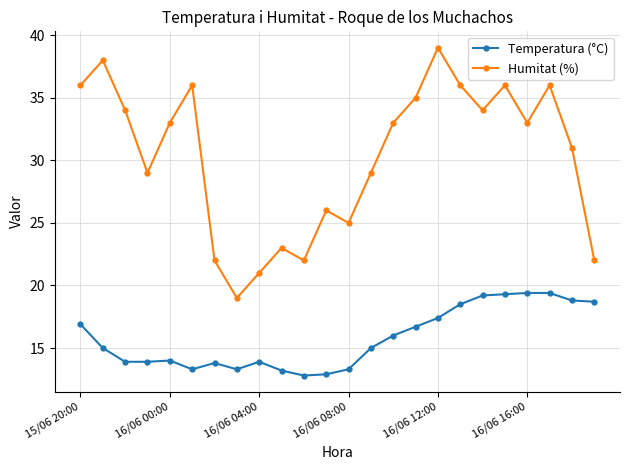

Rank the series by their maximum value, from highest to lowest.

Humitat (%), Temperatura (°C)